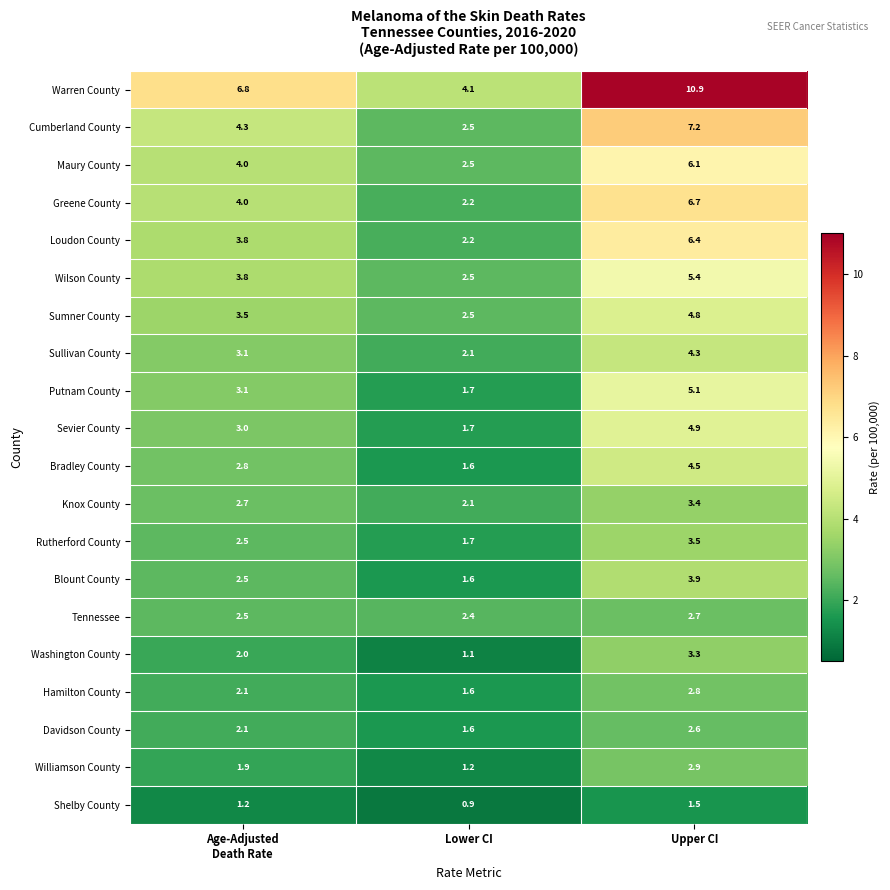

Which series has the widest spread of values?

Warren County